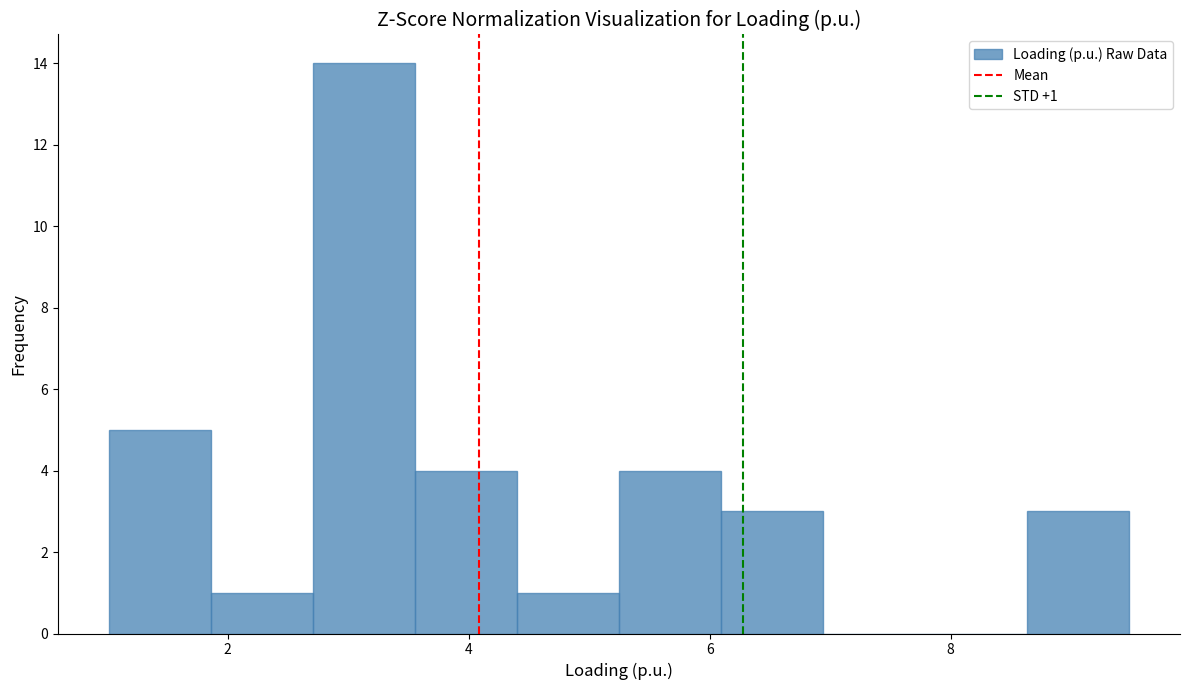

Which range on the x-axis has the tallest bar?

2.8 to 3.6